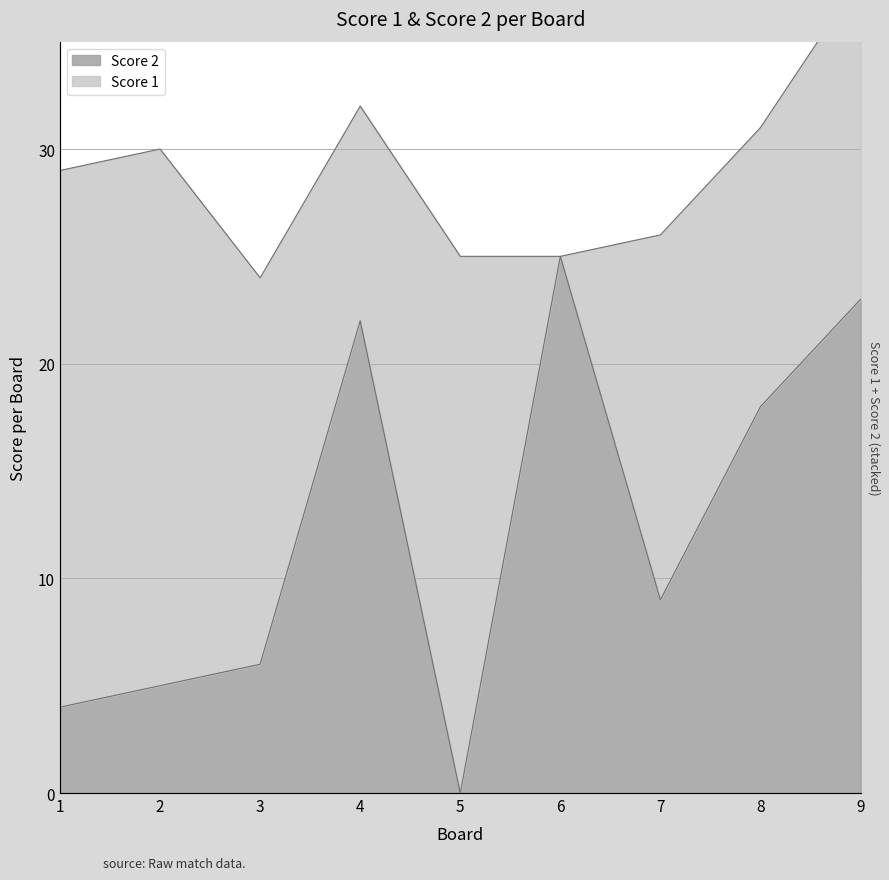

List the labels in order of value, smallest first.

5, 1, 2, 3, 7, 8, 4, 9, 6